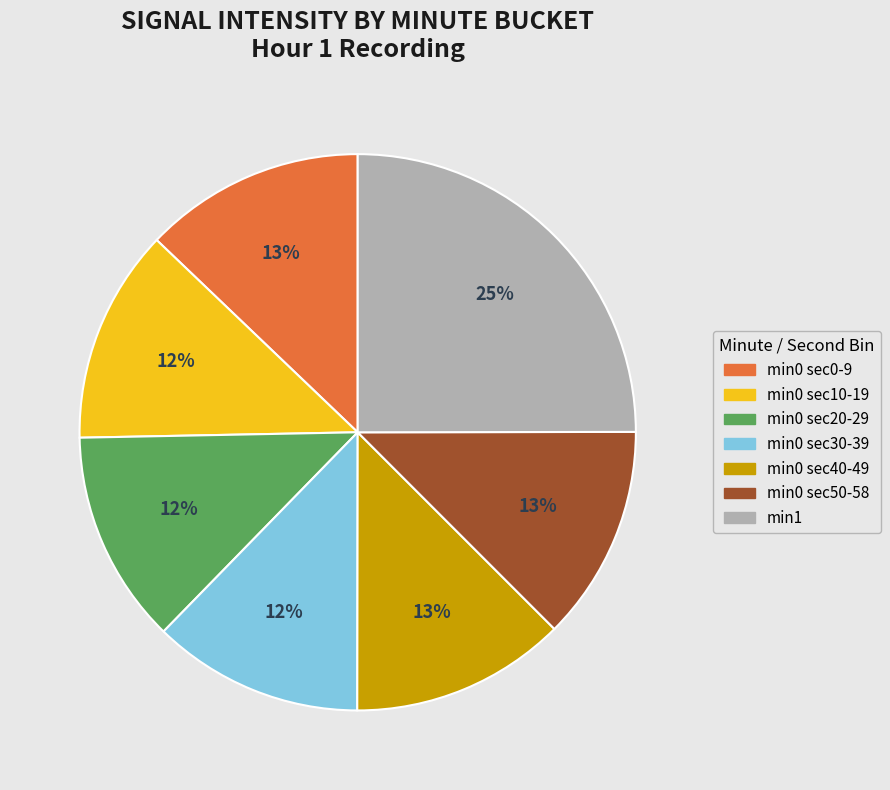

Is there a majority slice in this chart?

No